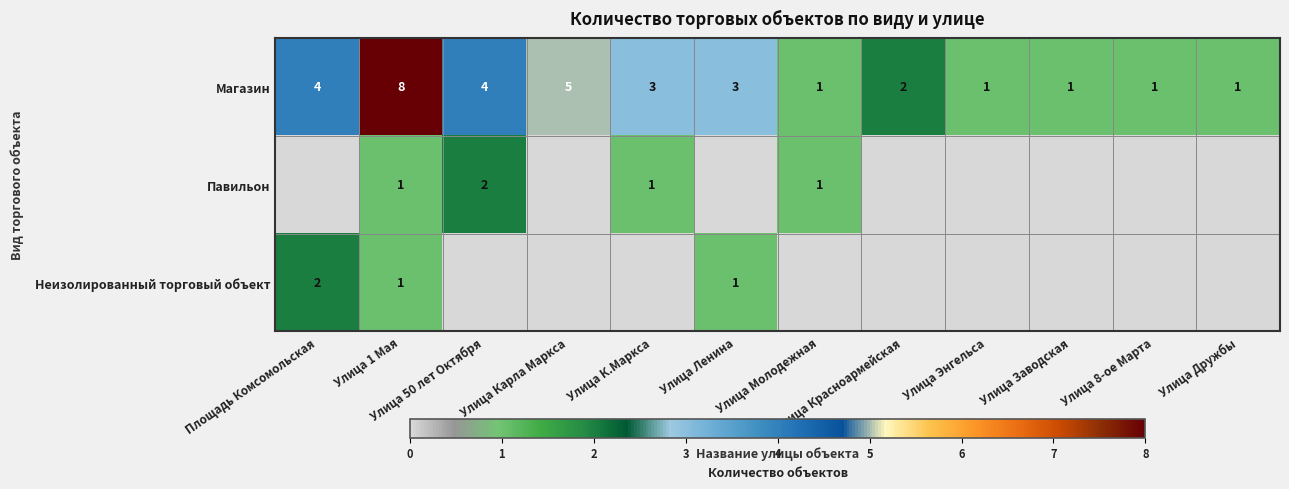

Between Улица Ленина and Площадь Комсомольская, which is larger?

Площадь Комсомольская